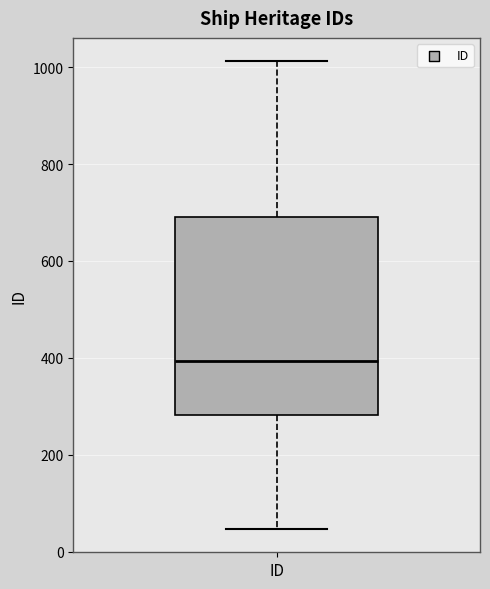

Read this box plot against the y-axis: the position of the median line, the range covered by the box, and the ends of both whiskers. The values are not printed on the chart, so give them approximately, as read against the axis.

median 400, box 280 to 700, whiskers 40 to 1020